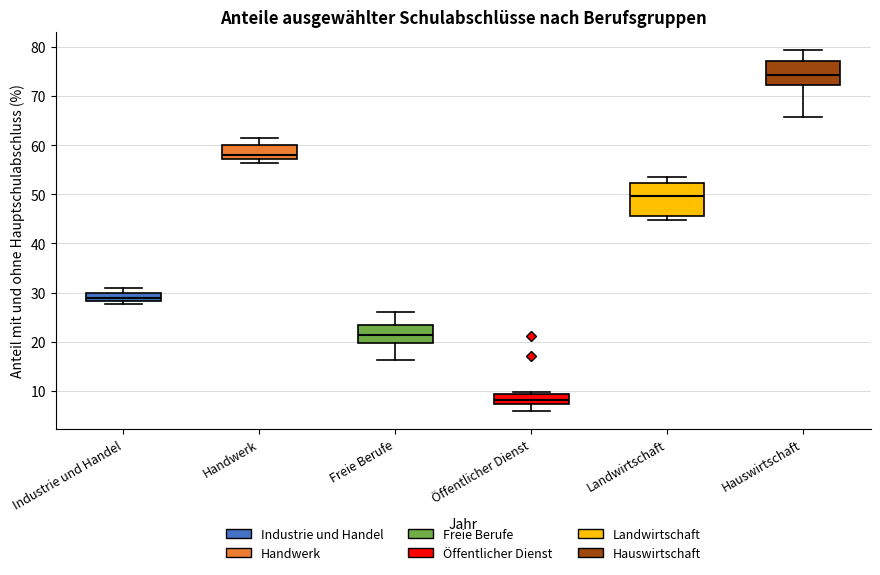

Which box has the lowest median line?

Öffentlicher Dienst